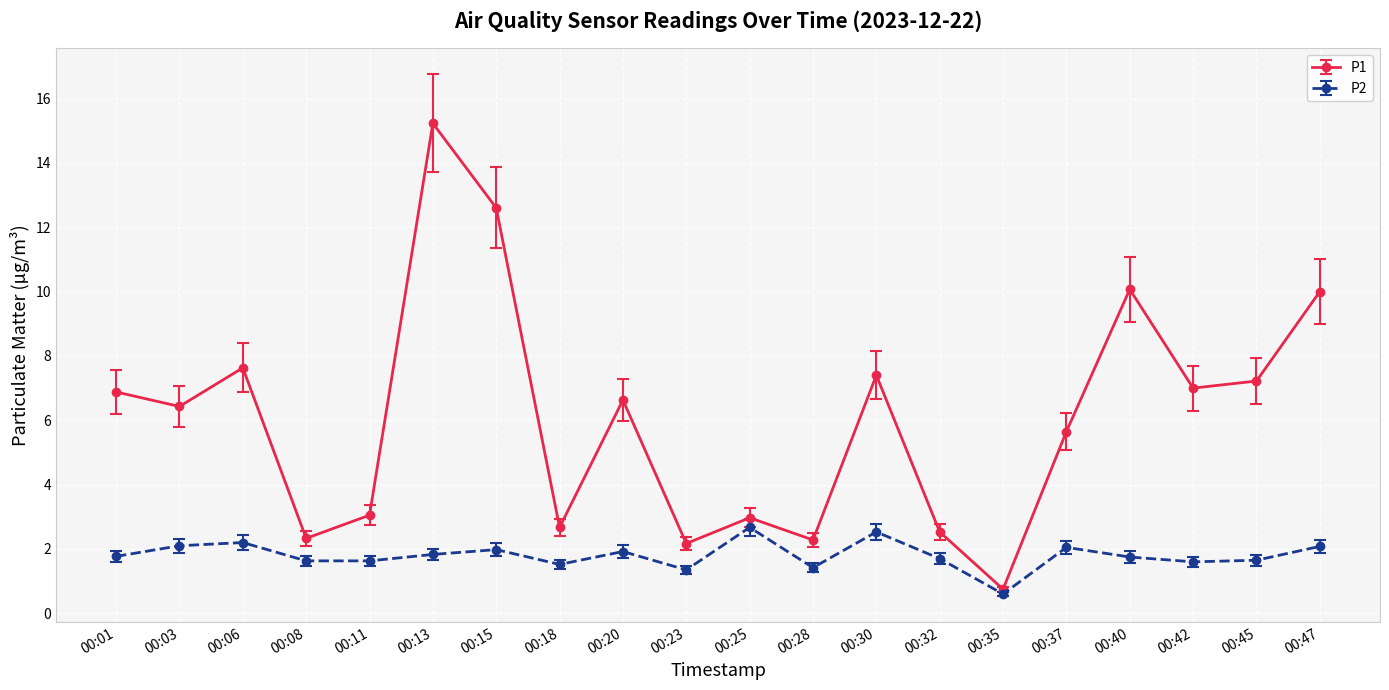

What is the difference between the maximum and minimum values in the P2 series?

2.1